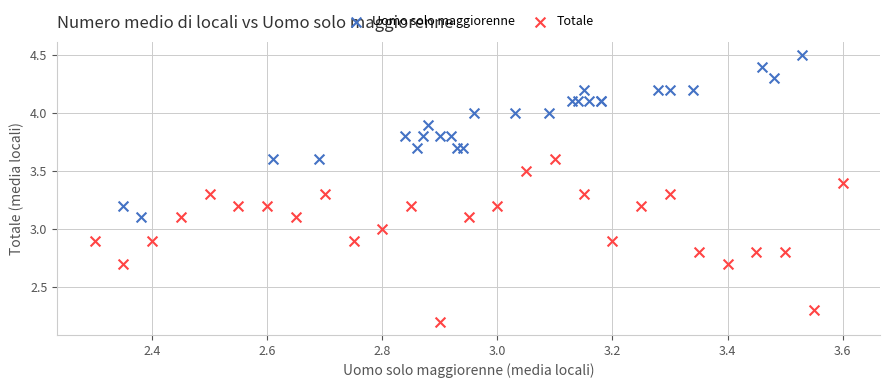

Which series contains the highest Y value?

Uomo solo maggiorenne